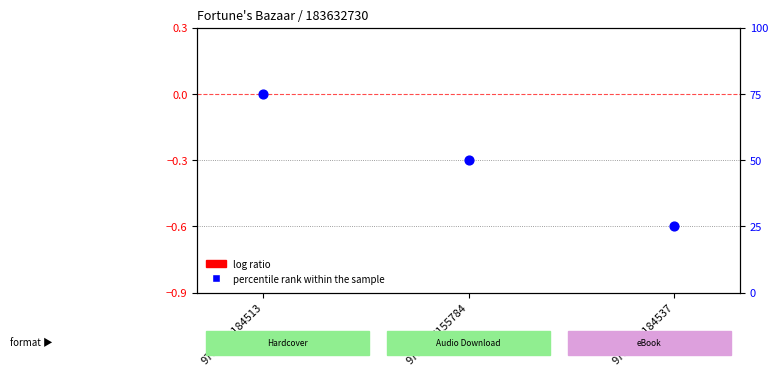

At how many categories does at least one series exceed 69?

1